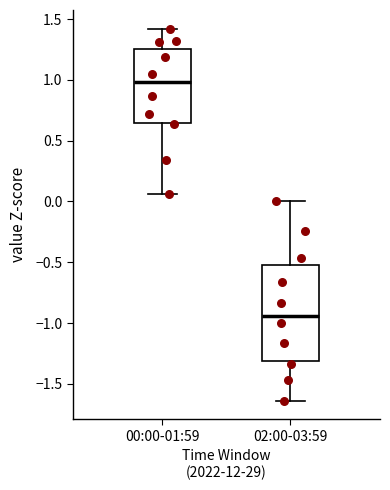

Reading left to right, read every box against the y-axis: the position of its median line, the range the box covers, and the ends of its whiskers. The values are not printed on the chart, so give them approximately, as read against the axis.

00:00-01:59: median 1.00, box 0.65 to 1.25, whiskers 0.05 to 1.40
02:00-03:59: median -0.95, box -1.30 to -0.50, whiskers -1.65 to 0.00